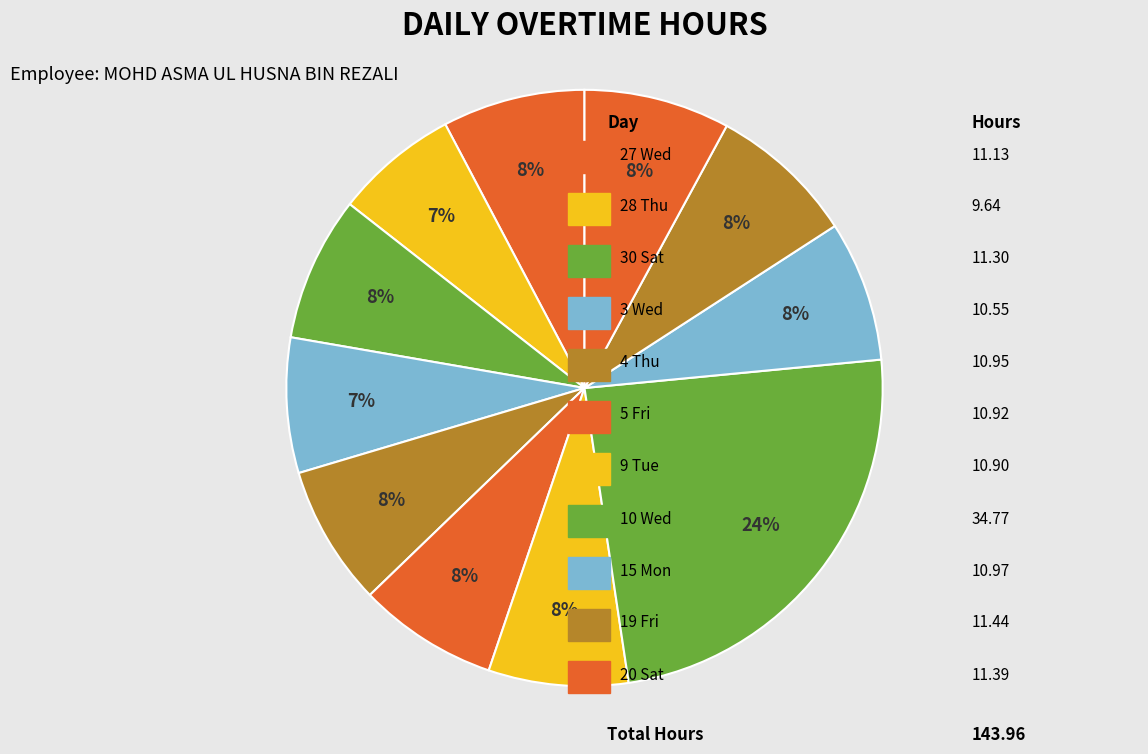

How many segments does this pie chart have?

11